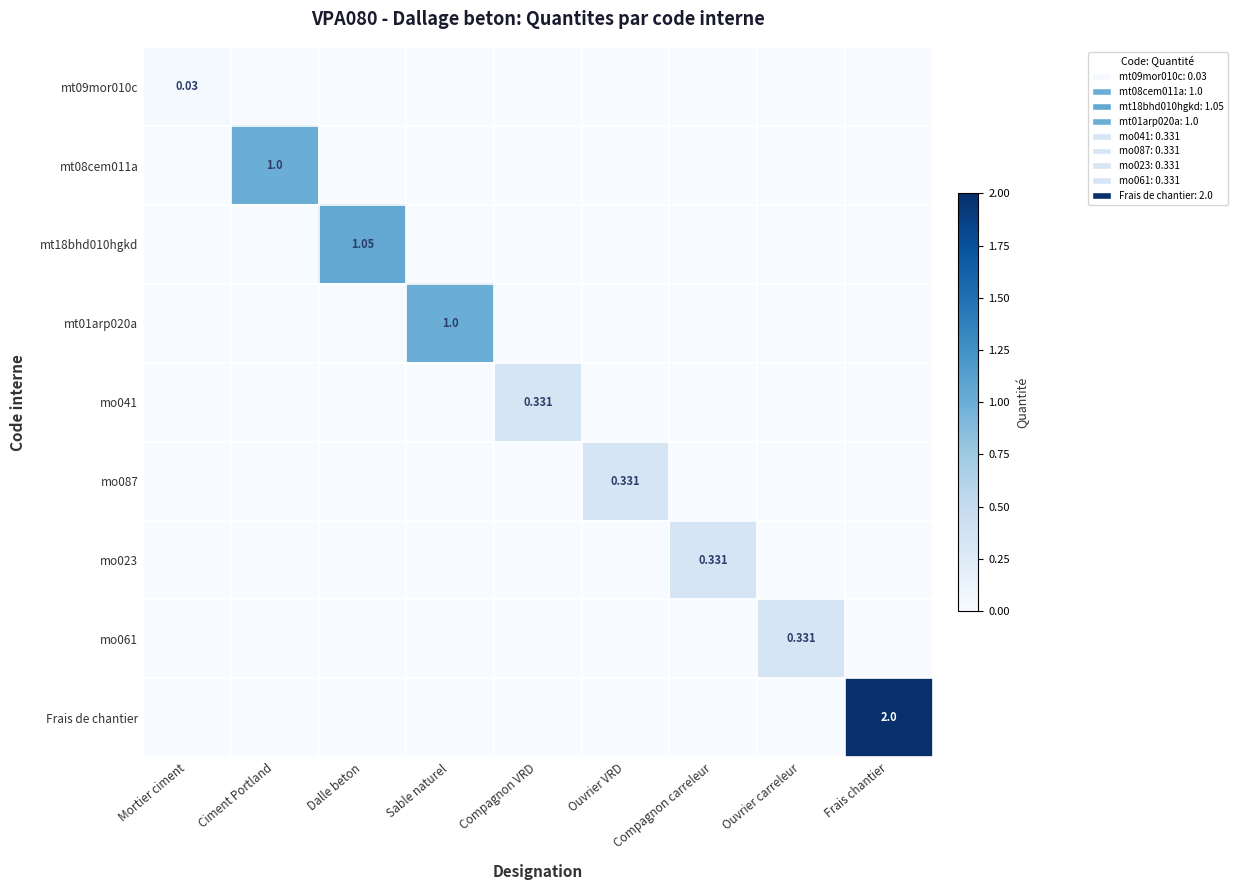

Which series has the largest total across all categories?

Frais de chantier